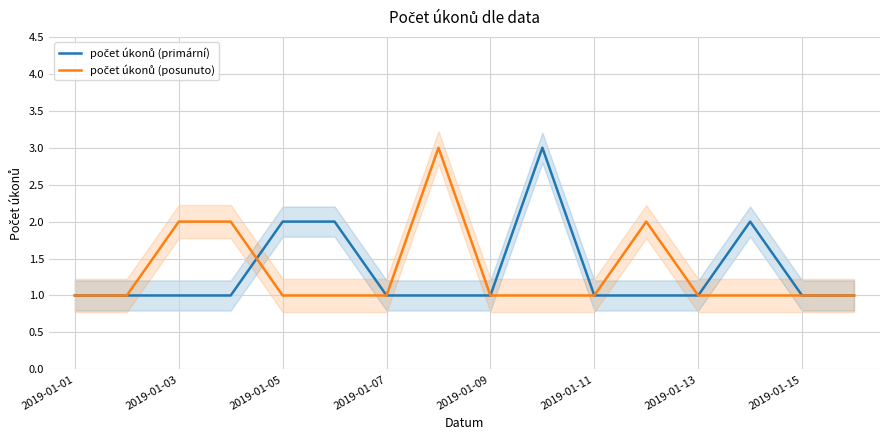

How many počet úkonů (primární) values are between 1 and 2?

15